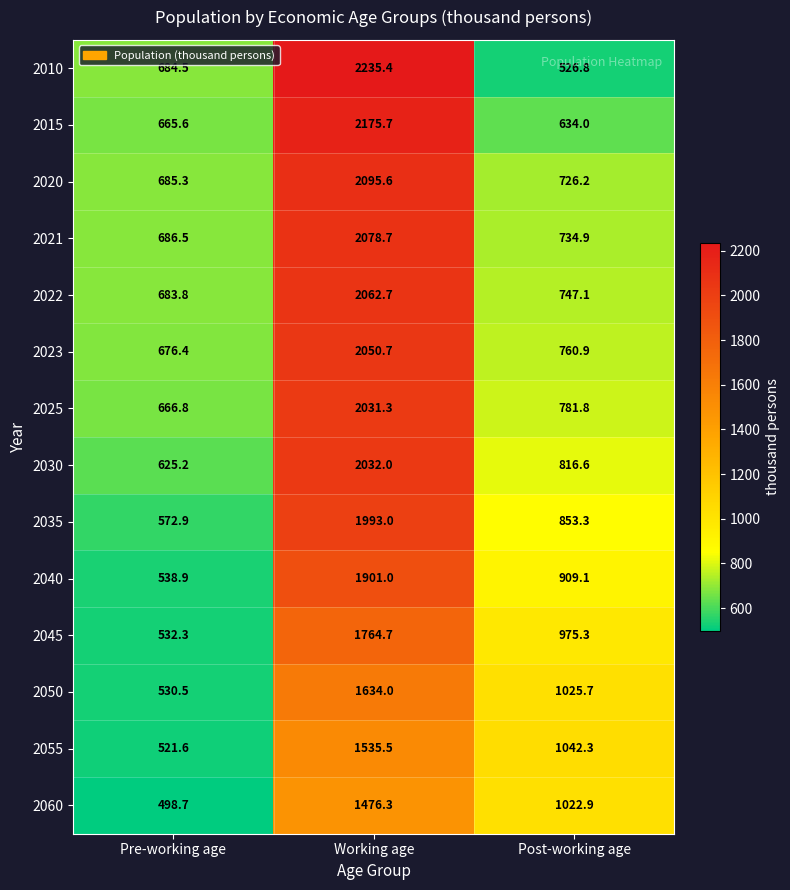

At which category is the sum across all series the highest?

Working age